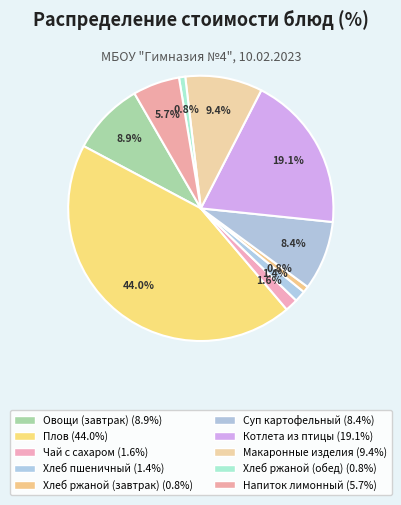

Count the number of slices in the pie.

10